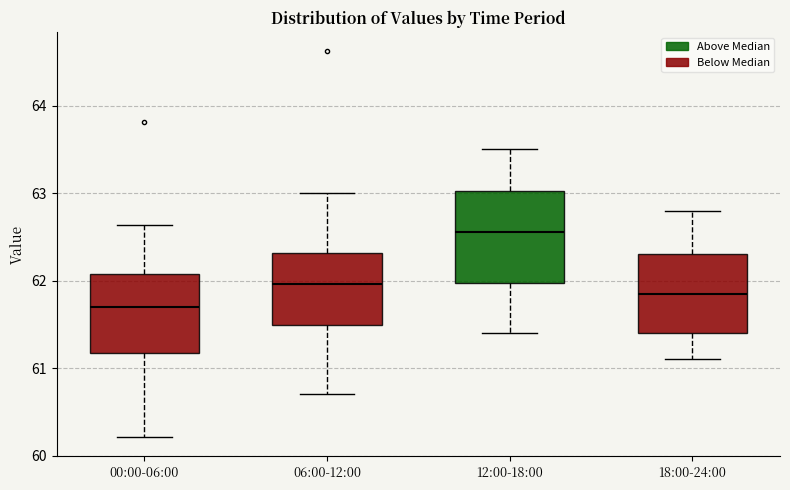

Where does the lower whisker of the box for 18:00-24:00 end on the y-axis? The values are not printed on the chart, so give them approximately, as read against the axis.

61.1